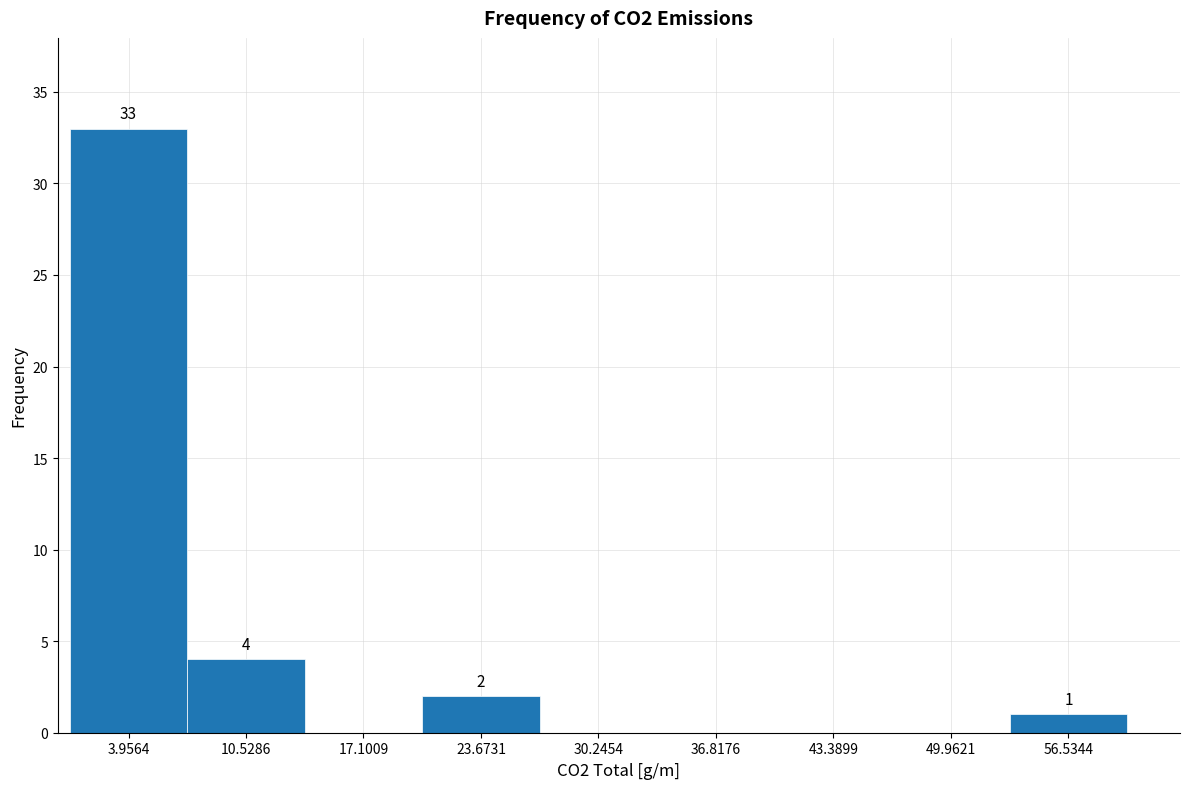

Which range on the x-axis has the tallest bar?

1 to 7